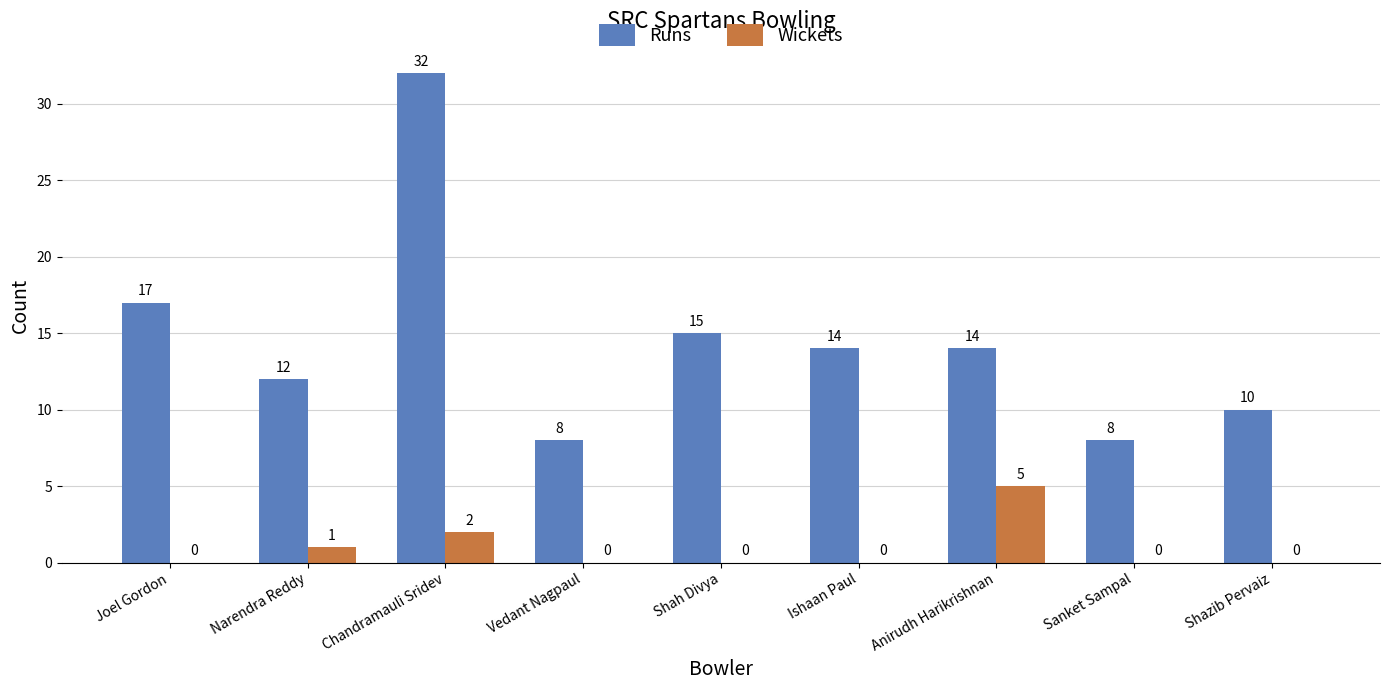

What is the total value across all series at Ishaan Paul?

14